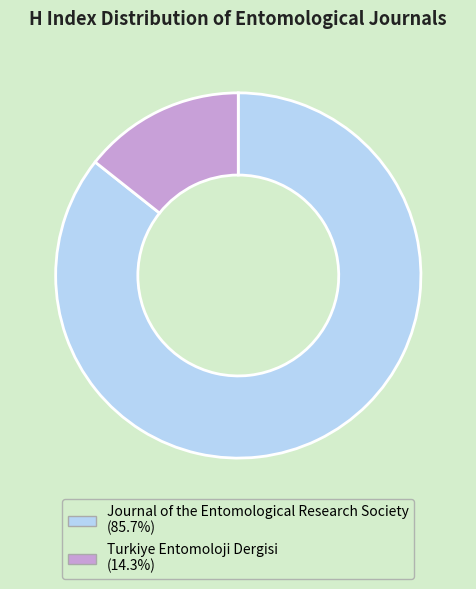

Is the sum of Journal of the Entomological Research Society and Turkiye Entomoloji Dergisi greater than half?

Yes